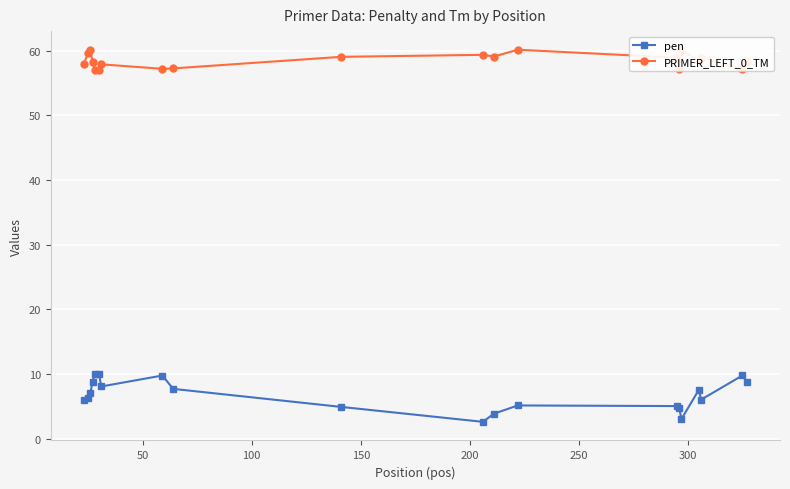

What is the highest value of the PRIMER_LEFT_0_TM series?

60.2